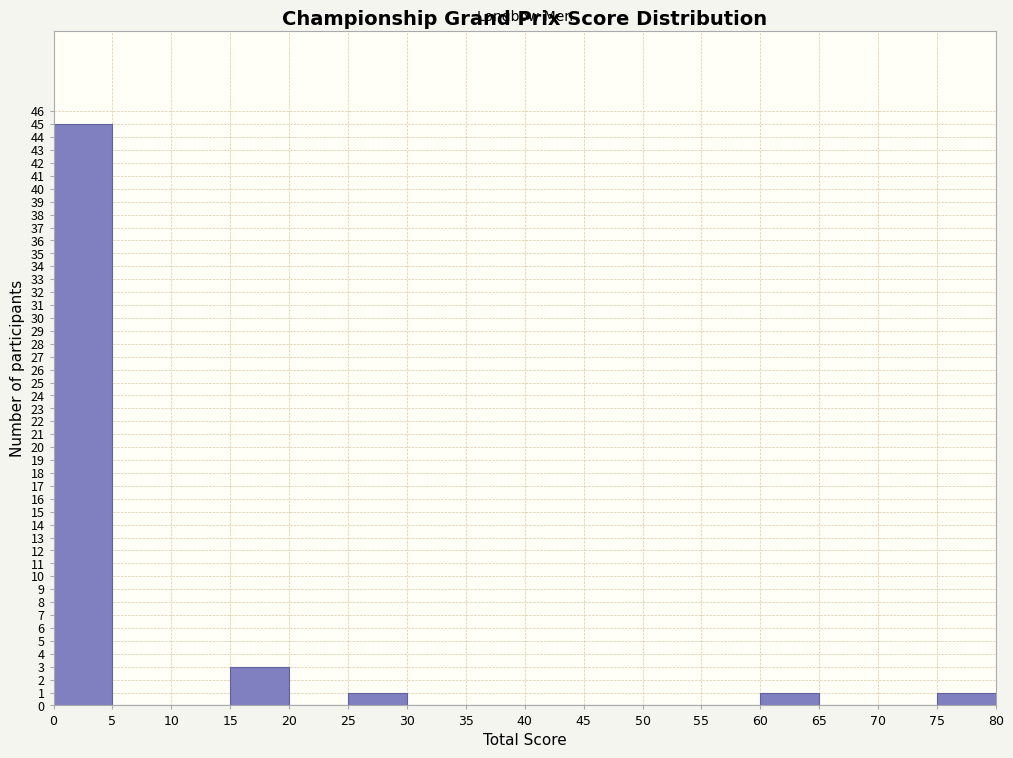

Reading left to right, transcribe this chart: for each bar, give the range it covers on the x-axis and its height. The values are not printed on the chart, so give them approximately, as read against the axis.

0 to 5: 45
5 to 10: 0
10 to 15: 0
15 to 20: 3
20 to 25: 0
25 to 30: 1
30 to 35: 0
35 to 40: 0
40 to 45: 0
45 to 50: 0
50 to 55: 0
55 to 60: 0
60 to 65: 1
65 to 70: 0
70 to 75: 0
75 to 80: 1